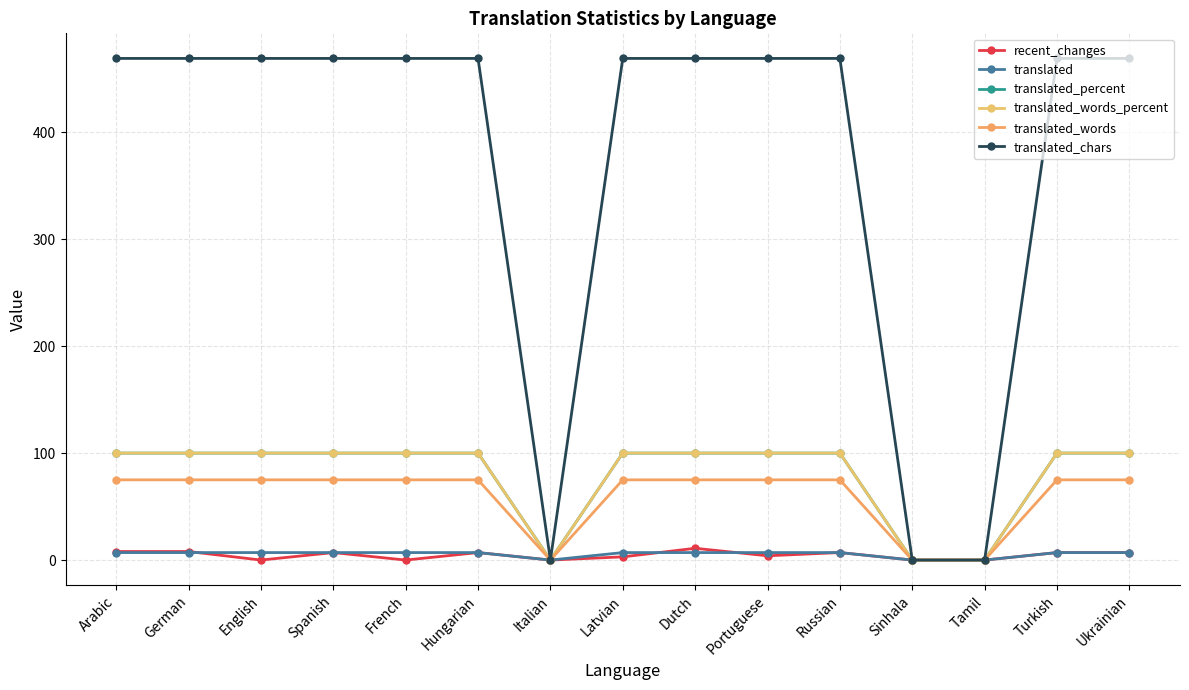

List the labels in order of translated_chars value, largest first.

Arabic, German, English, Spanish, French, Hungarian, Latvian, Dutch, Portuguese, Russian, Turkish, Ukrainian, Italian, Sinhala, Tamil